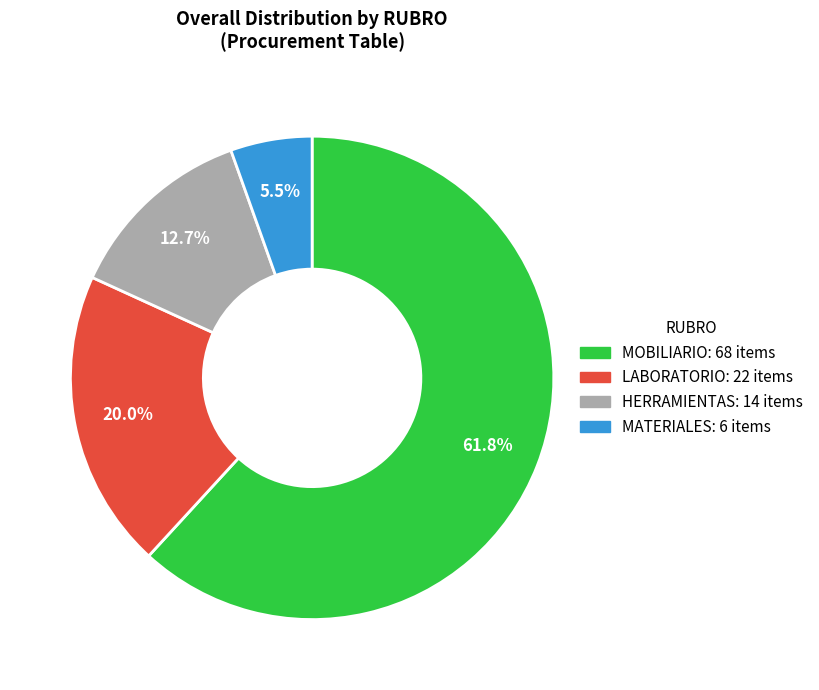

Which slice is the smallest?

MATERIALES